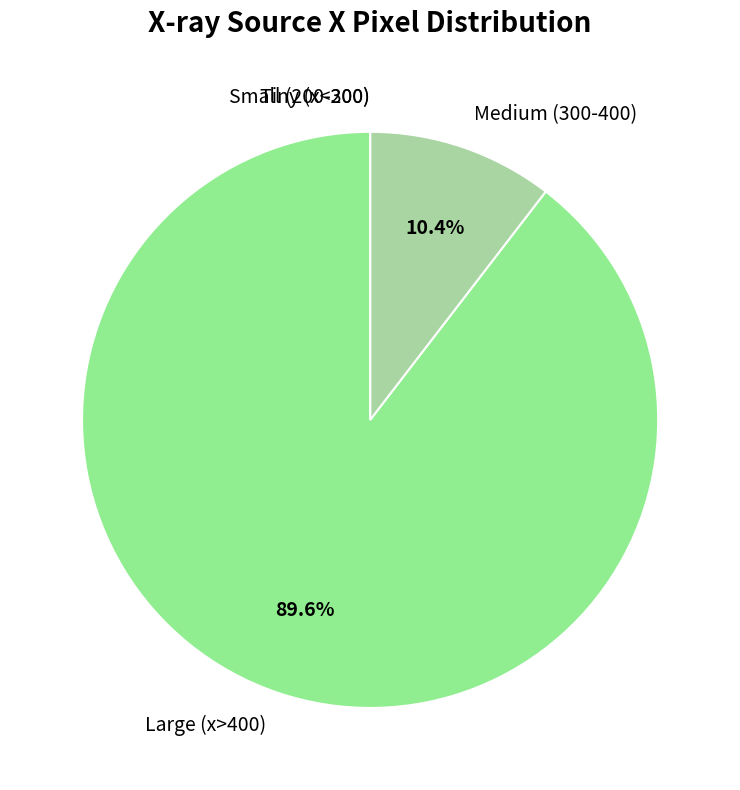

Which slice is the largest?

Large (x>400)